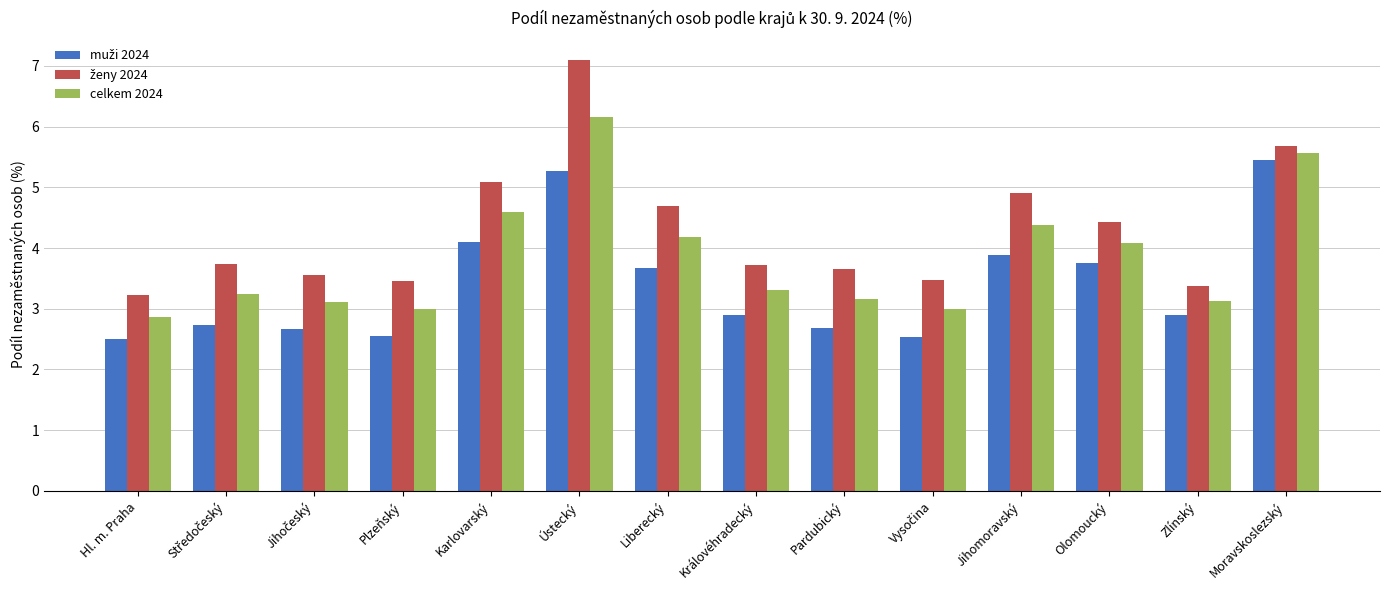

What is the average value of the celkem 2024 series?

3.8